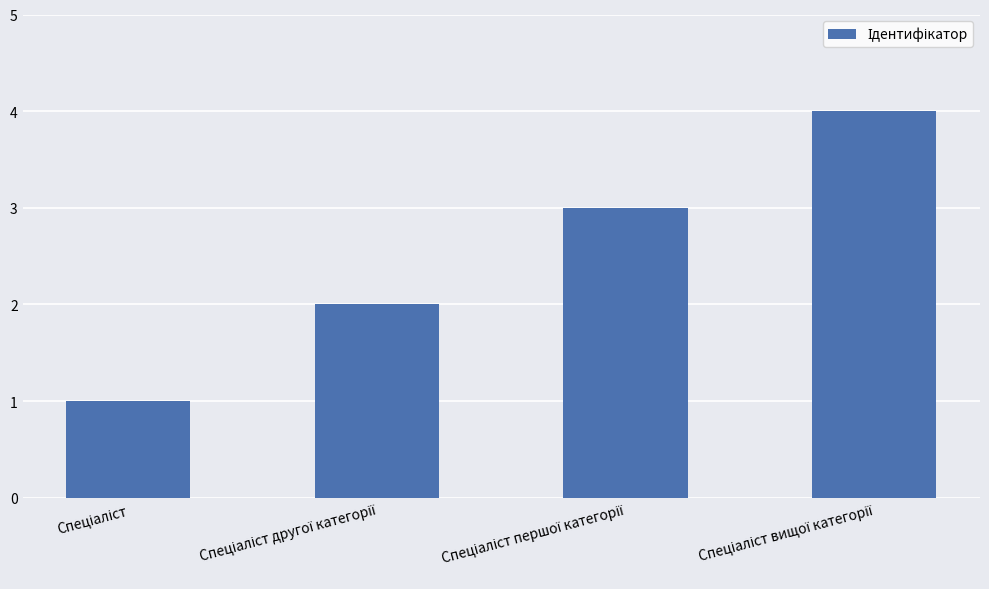

What is the difference between the maximum and minimum values?

3